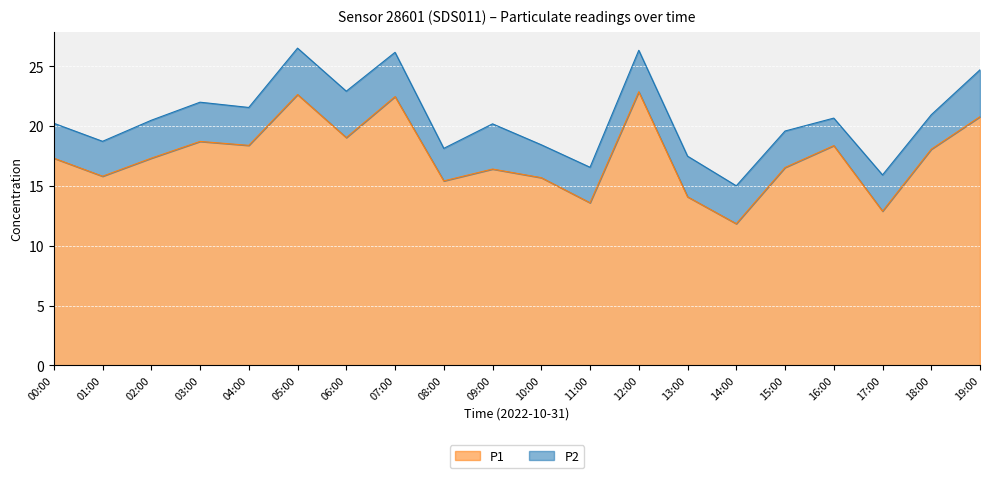

Which category has the highest value across all series?

12:00